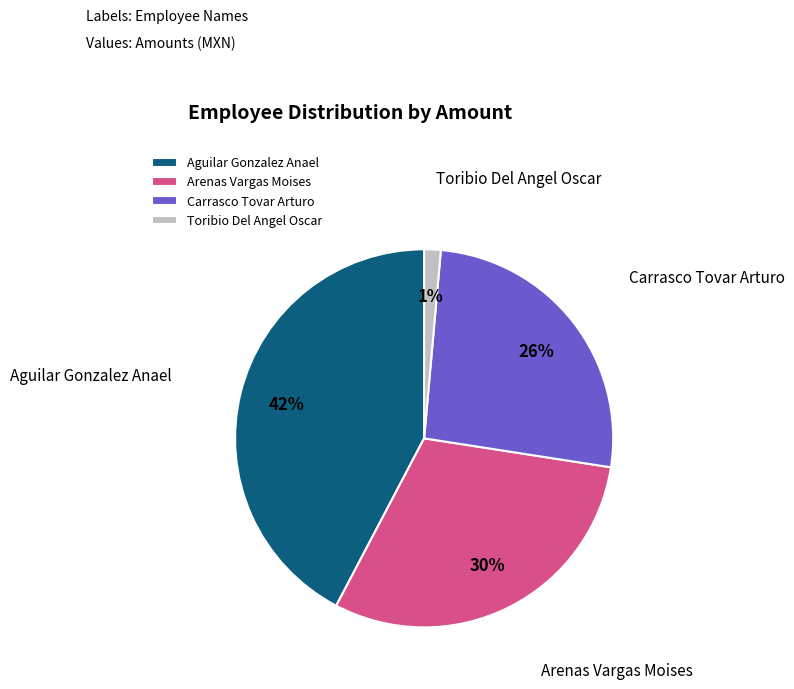

Rank the categories by value from highest to lowest.

Aguilar Gonzalez Anael, Arenas Vargas Moises, Carrasco Tovar Arturo, Toribio Del Angel Oscar